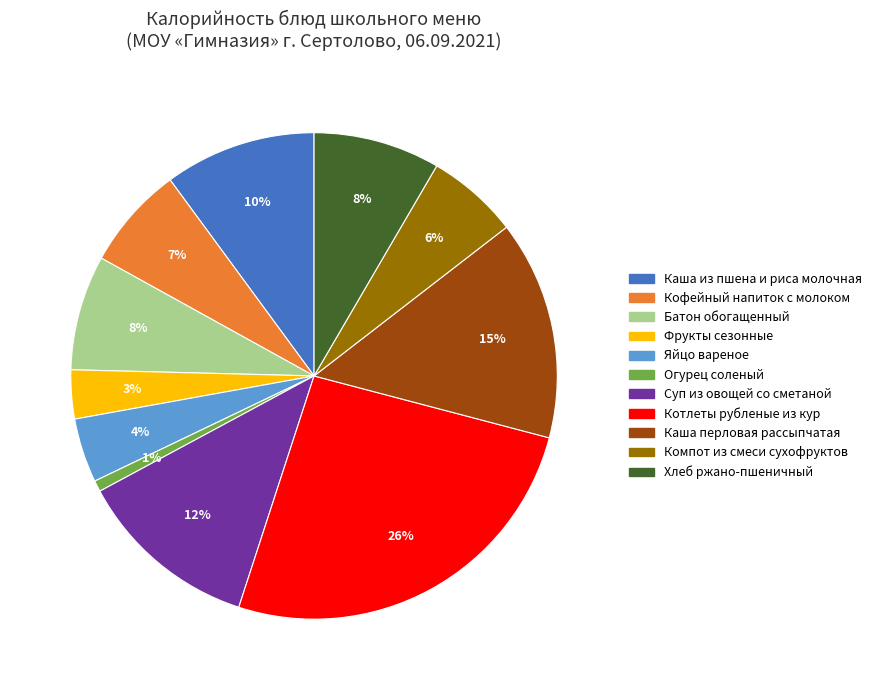

Does Огурец соленый represent more than half of the total?

No